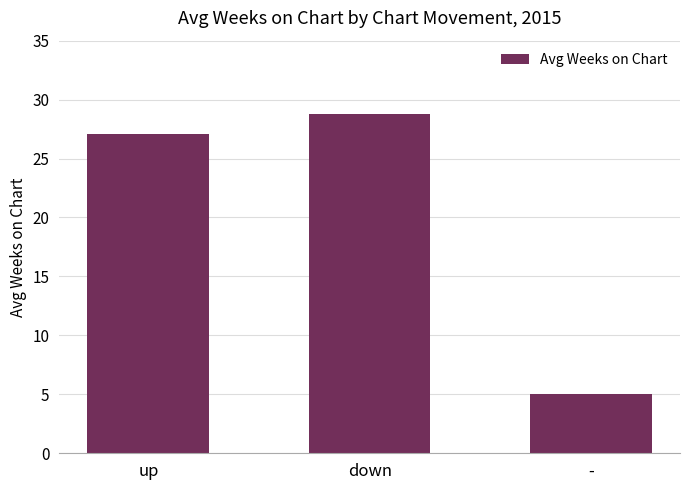

What is the difference between the maximum and minimum values?

23.8